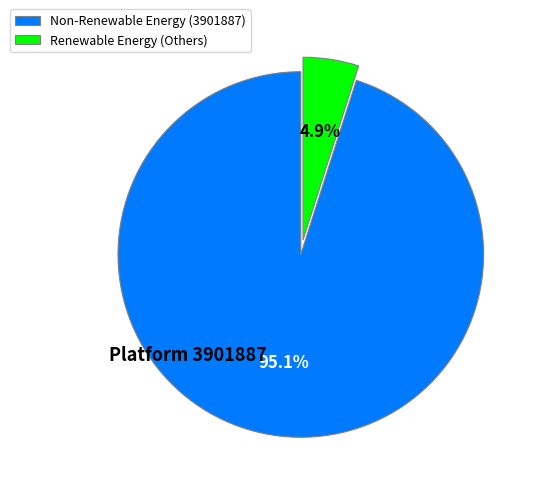

How much of the chart is everything except Non-Renewable Energy (3901887)?

4.9%